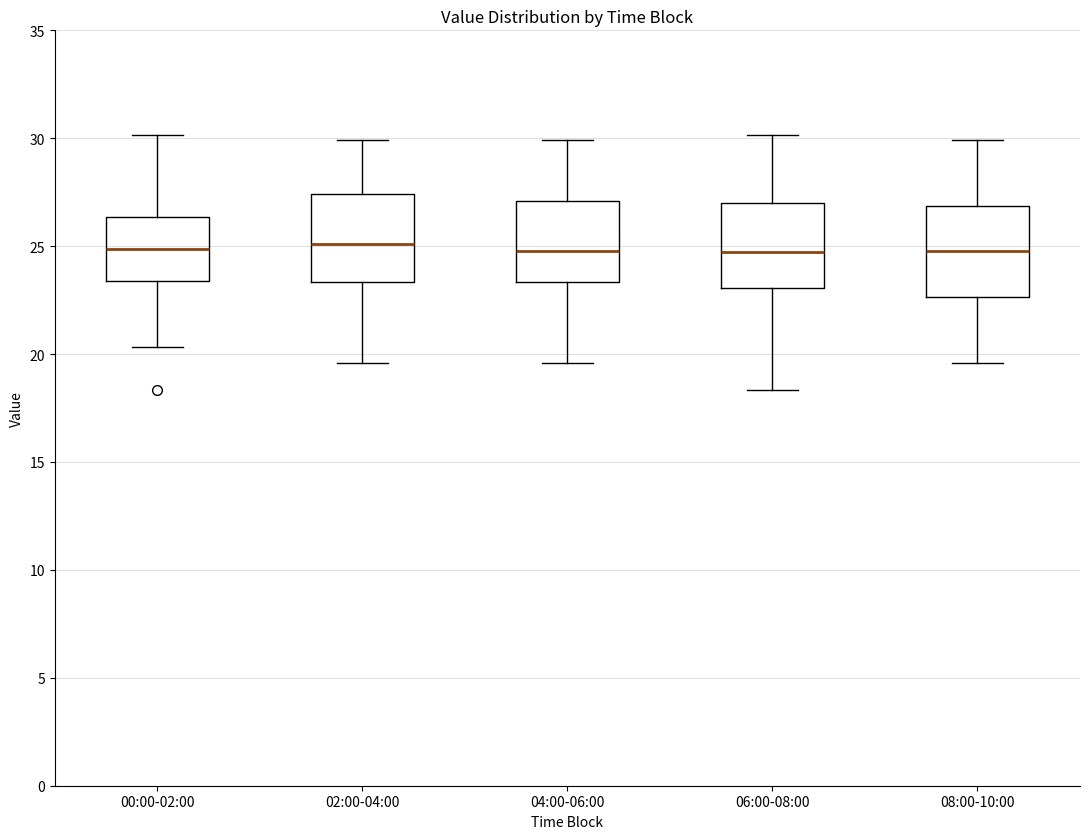

Reading left to right, transcribe this box plot: for each box, give where its median line is, the range the box spans, and where its two whiskers end, as read against the y-axis. The values are not printed on the chart, so give them approximately, as read against the axis.

00:00-02:00: median 25.0, box 23.5 to 26.5, whiskers 20.5 to 30.0
02:00-04:00: median 25.0, box 23.5 to 27.5, whiskers 19.5 to 30.0
04:00-06:00: median 25.0, box 23.5 to 27.0, whiskers 19.5 to 30.0
06:00-08:00: median 24.5, box 23.0 to 27.0, whiskers 18.5 to 30.0
08:00-10:00: median 25.0, box 22.5 to 27.0, whiskers 19.5 to 30.0